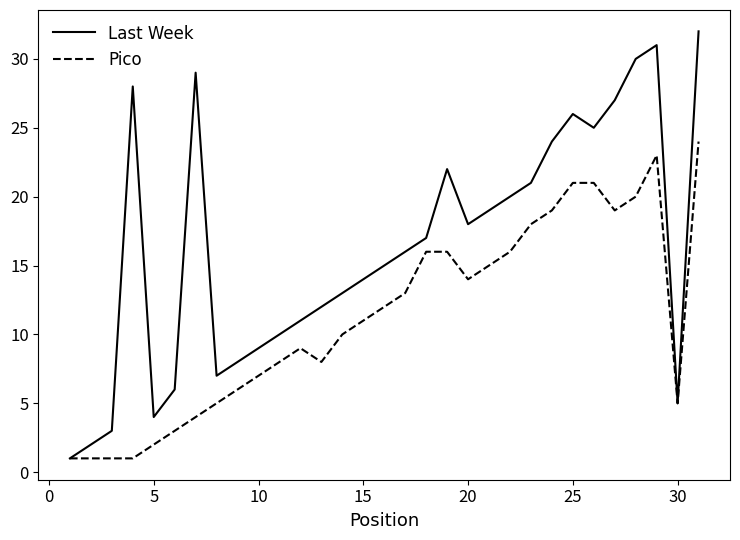

What is the difference between the maximum and minimum values in the Pico series?

23